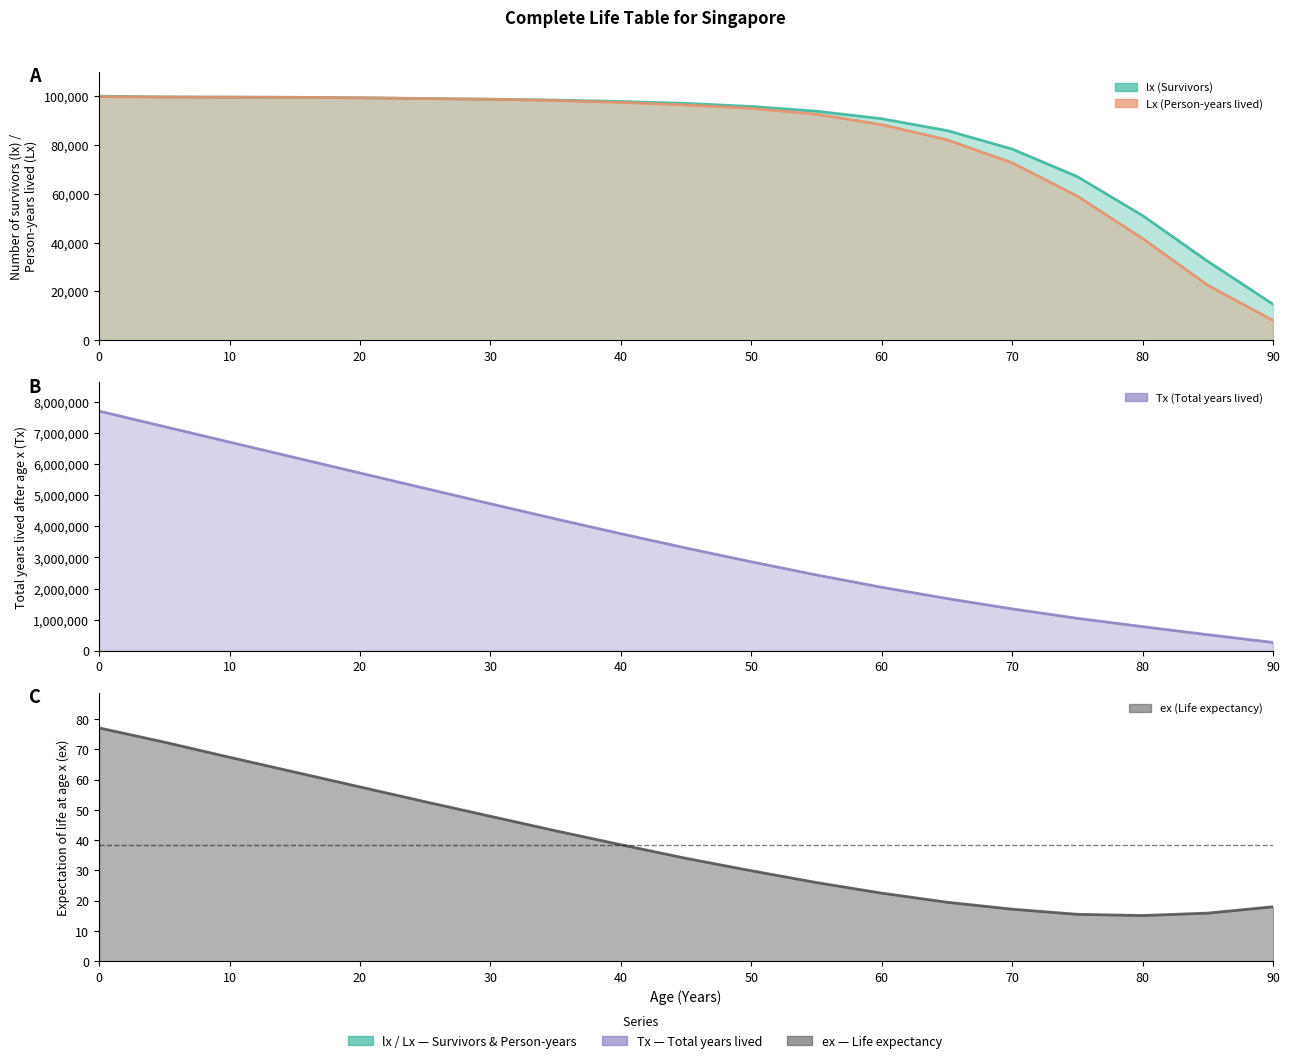

True or false: Lx has a value of 99600.0 at 10.

True